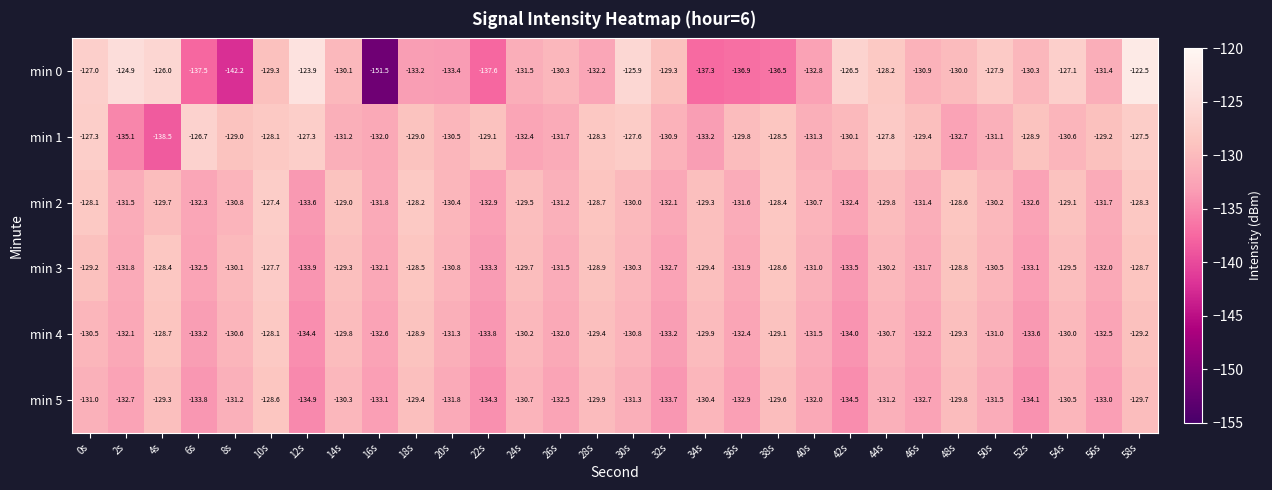

List the series in order of their peak value, highest first.

min 0, min 1, min 2, min 3, min 4, min 5